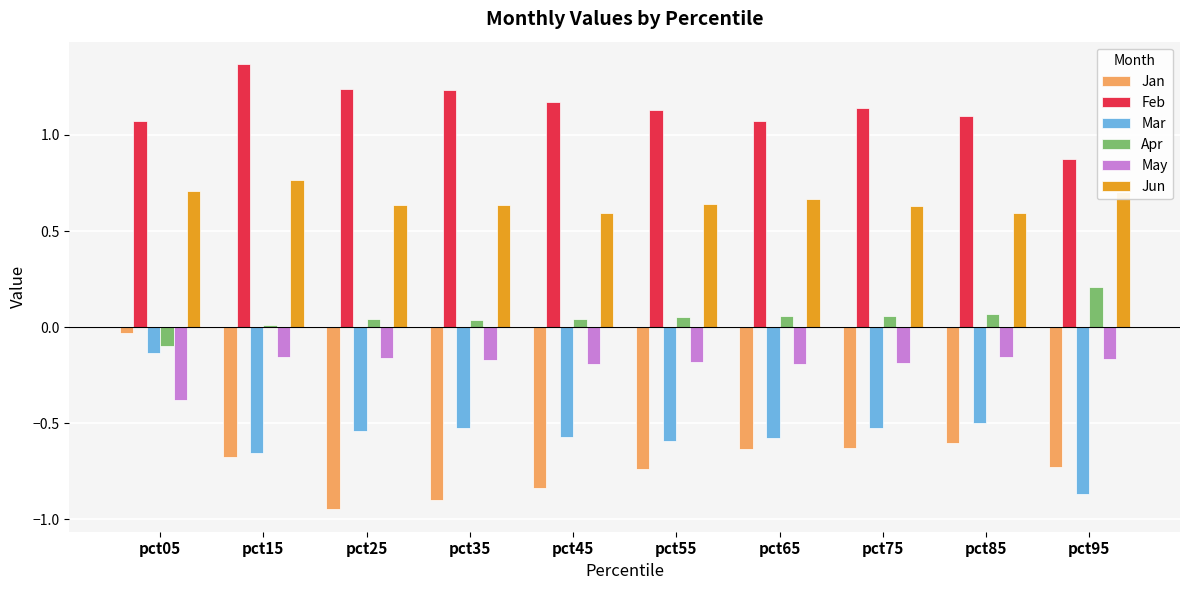

At which category is the sum across all series the highest?

pct05